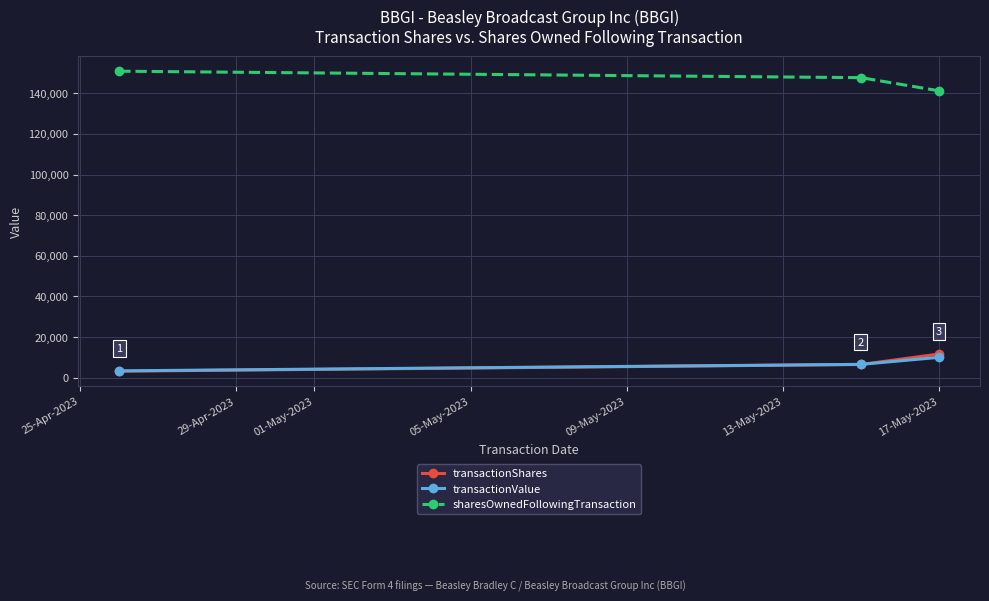

What is the value of the sharesOwnedFollowingTransaction point at the 3rd from the left?

141261